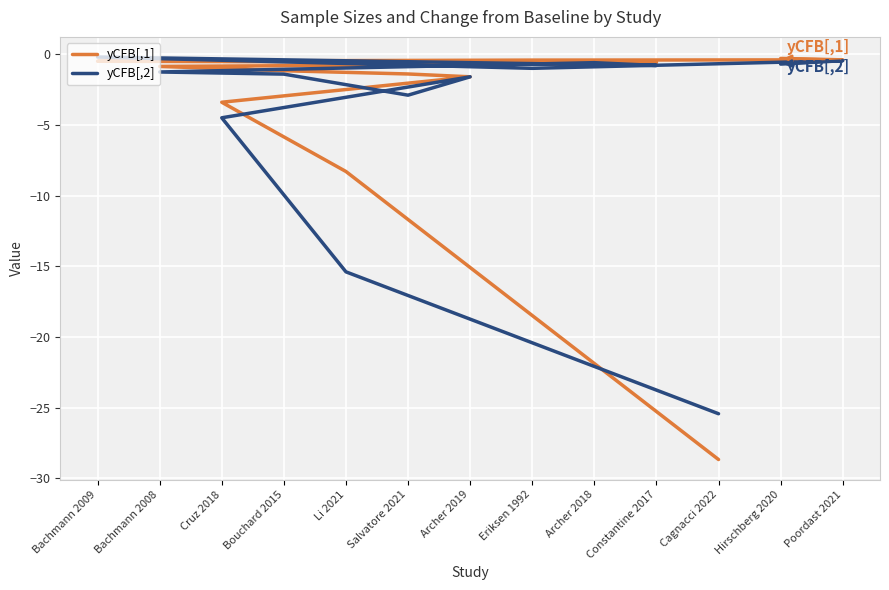

What is the smallest value displayed?

-28.7